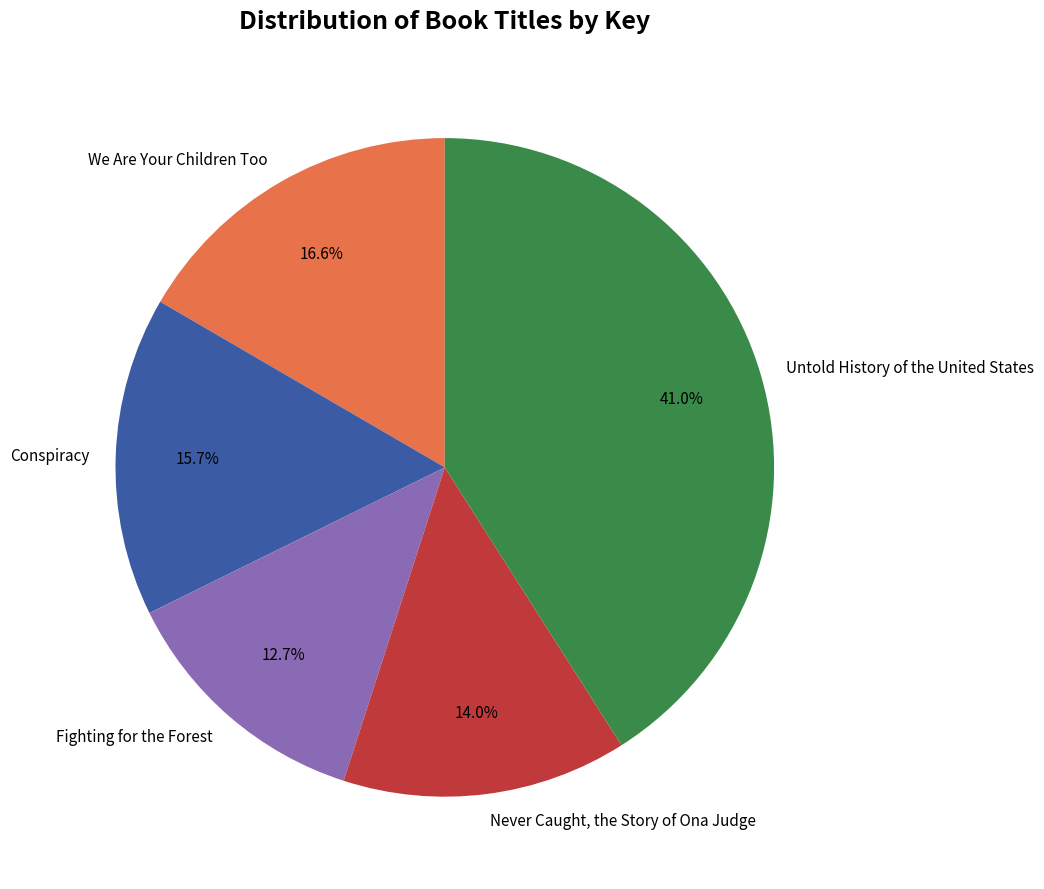

Between Never Caught, the Story of Ona Judge and Conspiracy, which is larger?

Conspiracy